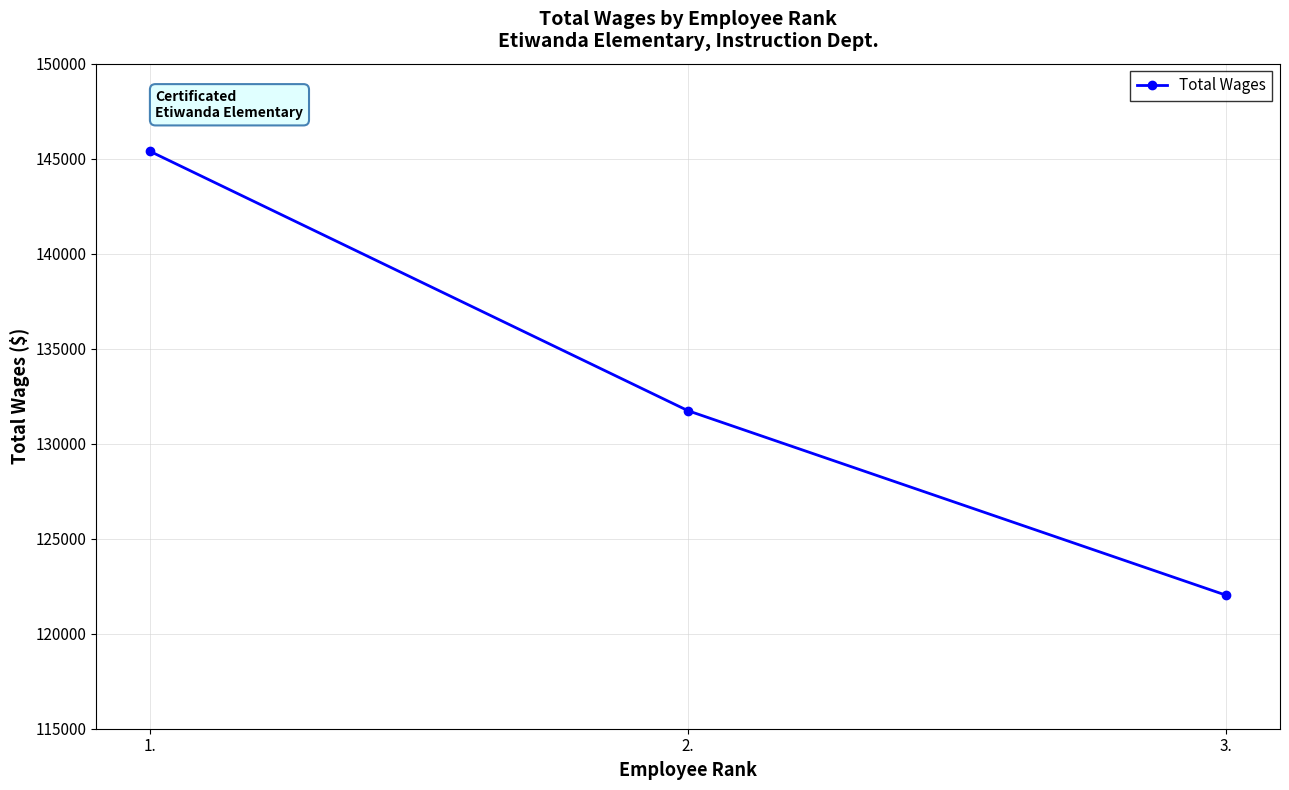

What is the smallest value displayed?

122024